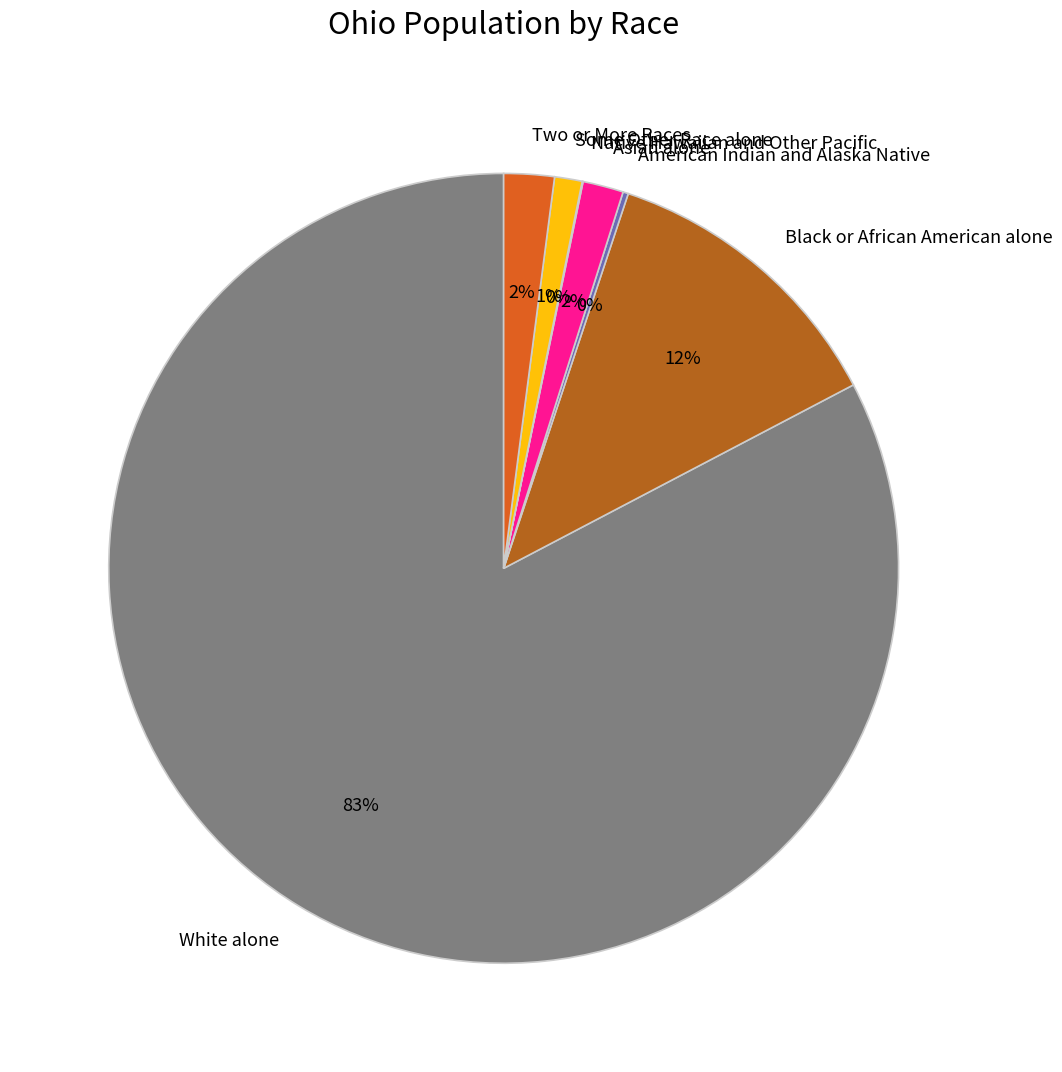

To the nearest percent, what is the average slice percentage?

14%